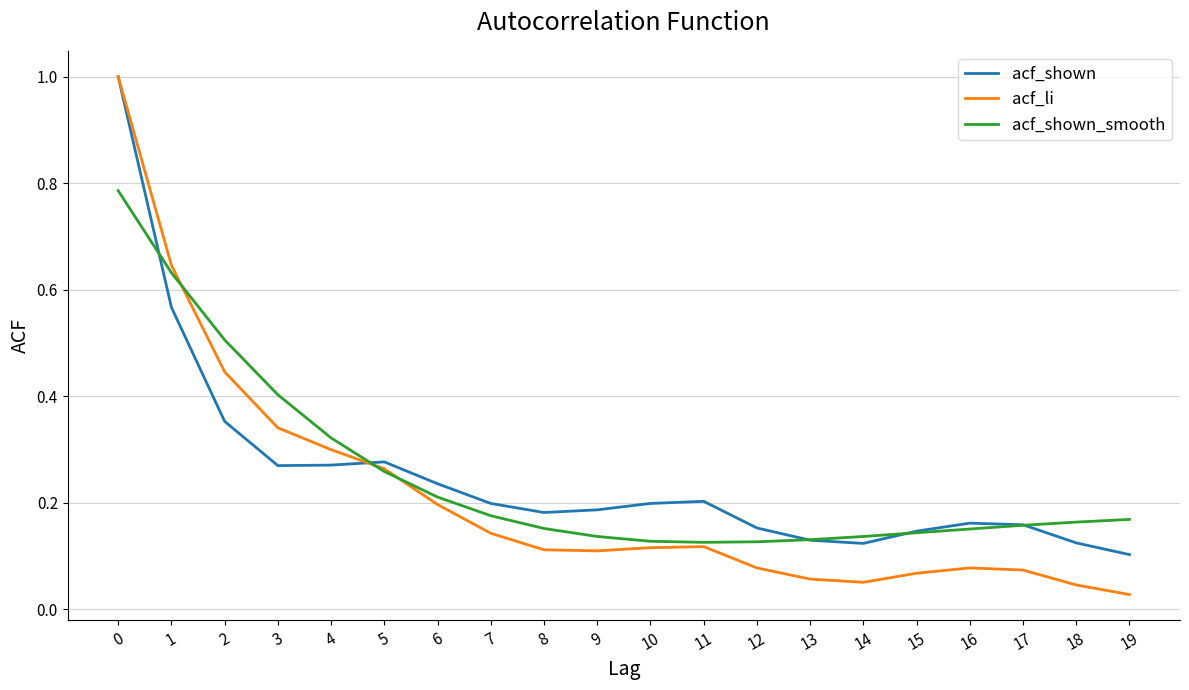

Which series has the widest spread of values?

acf_li